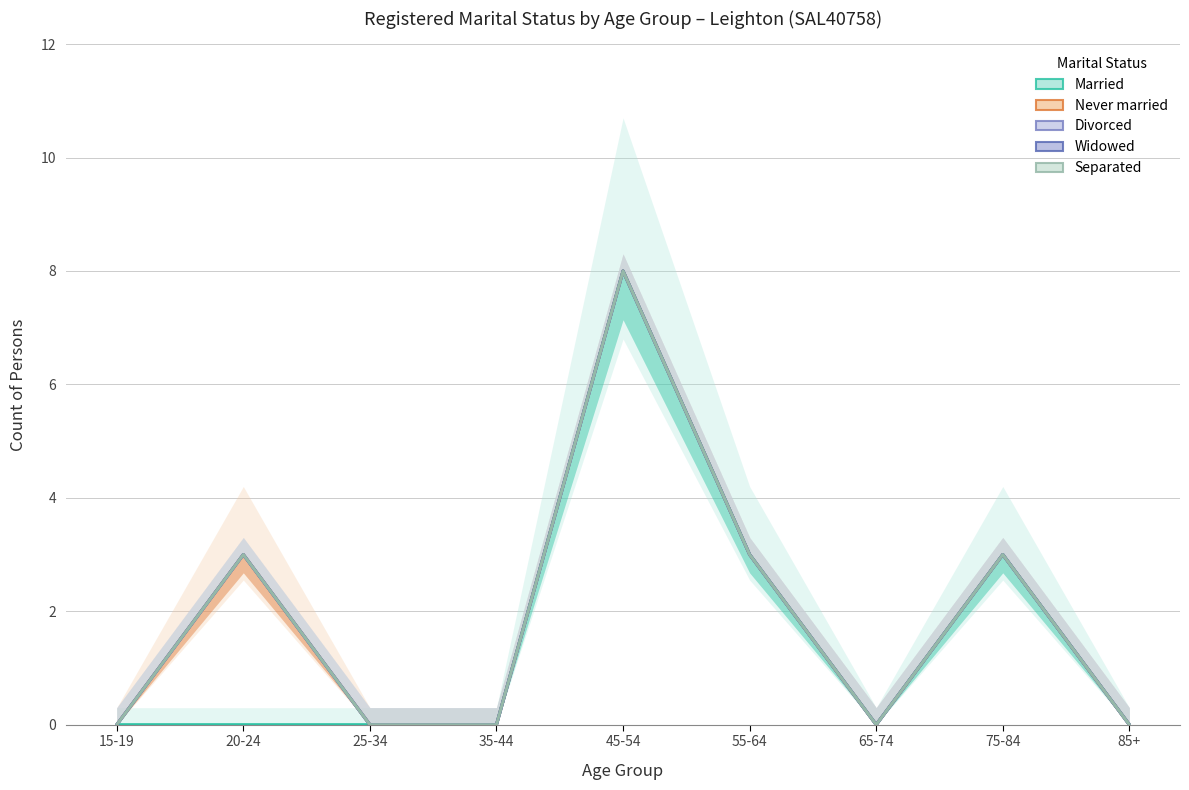

Is it true that Separated equals 0 at 15-19?

True